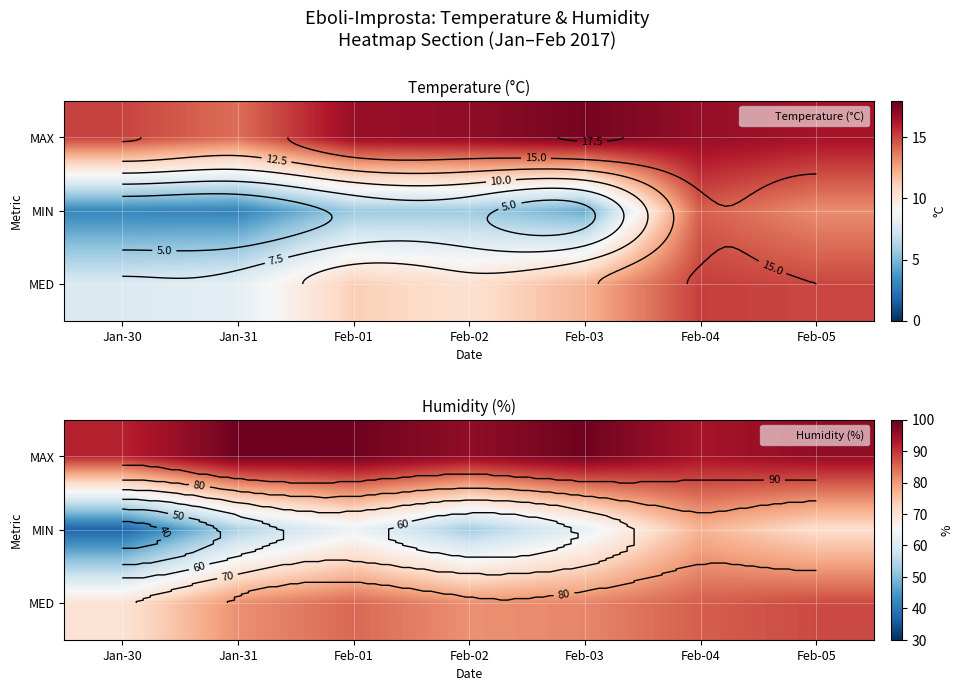

How many categories are shown in the chart?

7